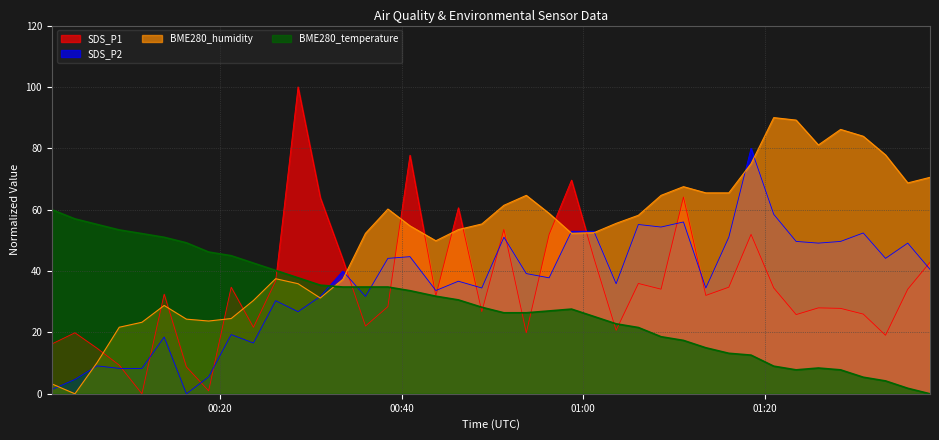

Between 2022/09/02 01:11:02 and 2022/09/02 01:30:51, which series saw the biggest shift?

SDS_P1